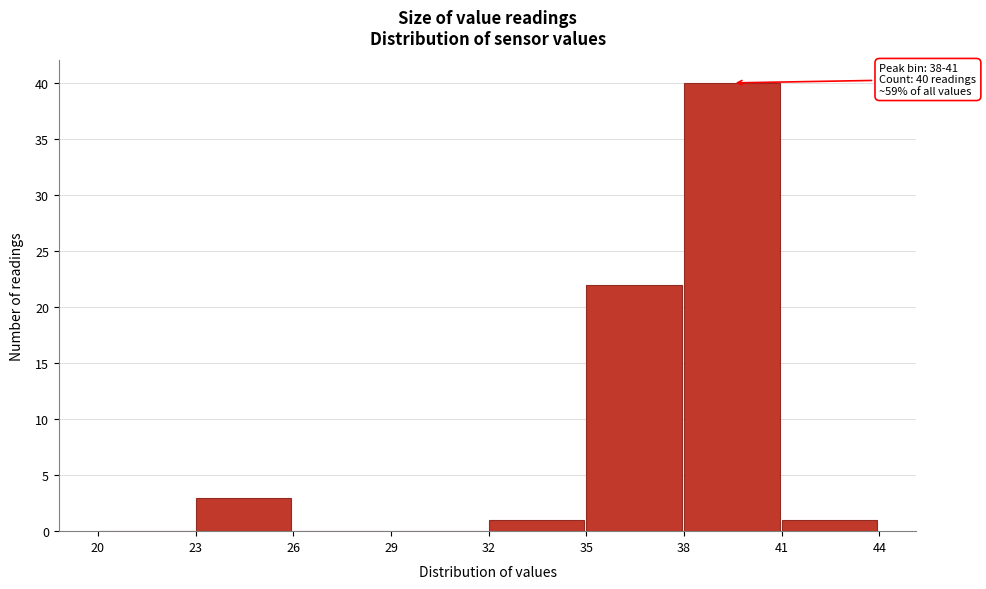

Which range on the x-axis has the tallest bar?

38 to 41